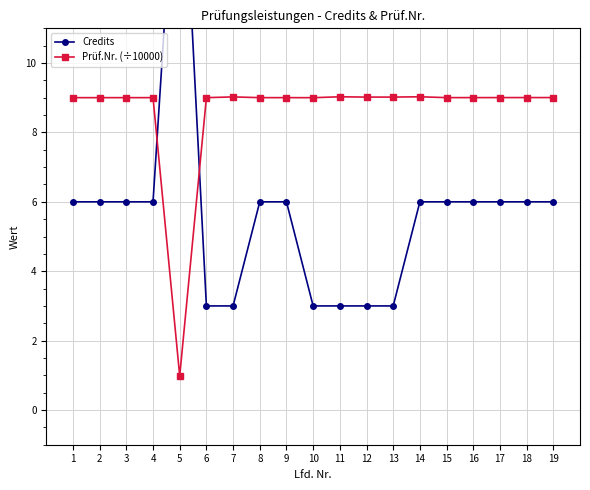

True or false: Credits and Prüf.Nr. (÷10000) intersect in this chart.

True